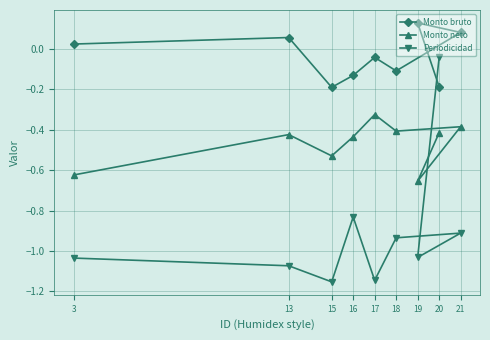

Which has a higher value, 19 or 20?

19